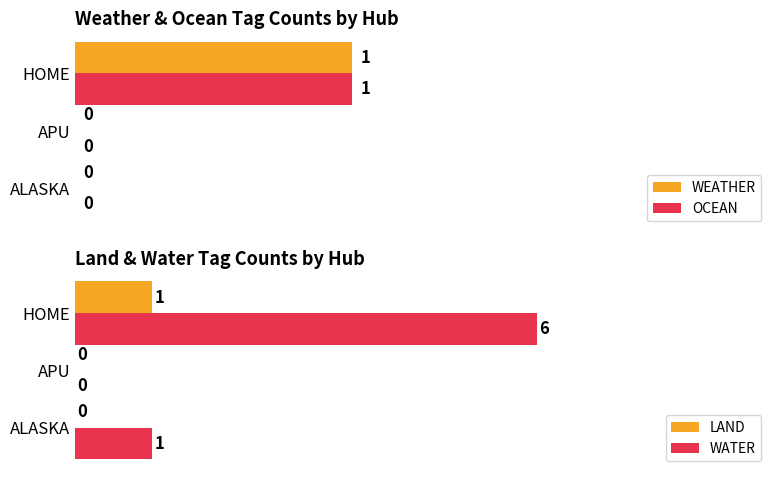

What is the highest value of the LAND series?

1